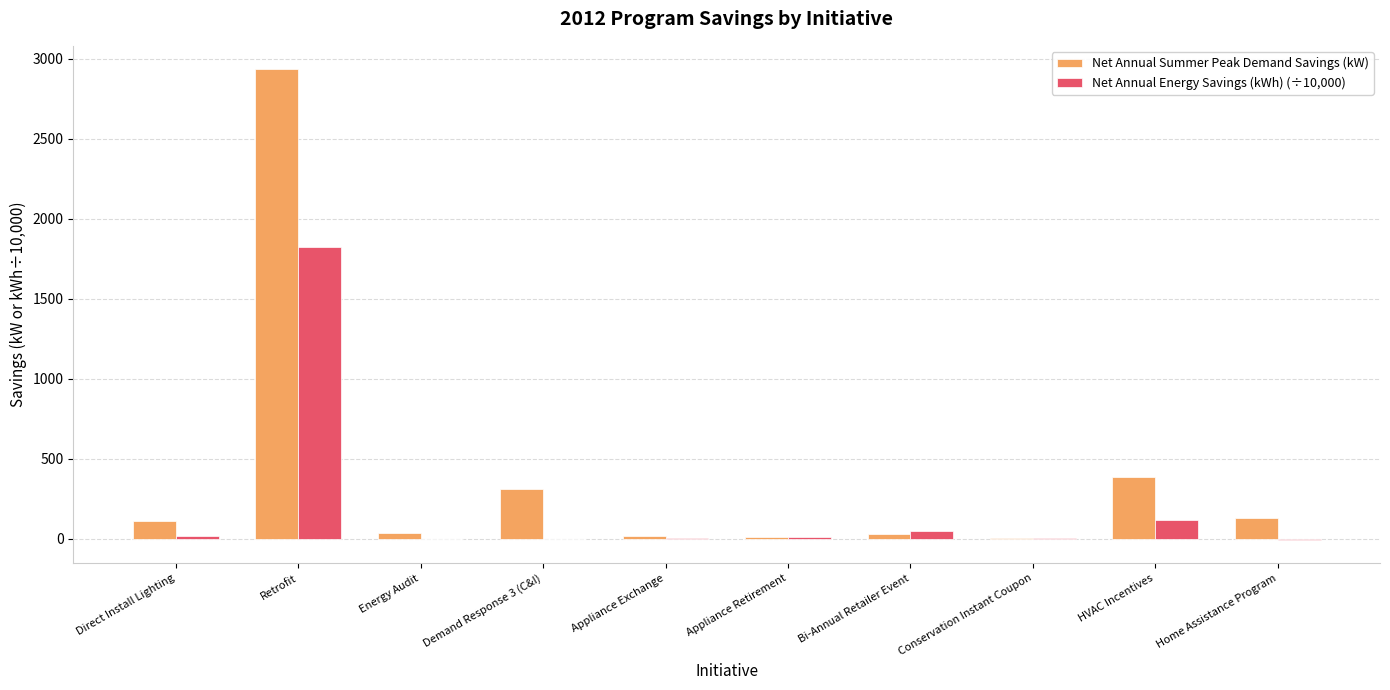

At which category is the sum across all series the highest?

Retrofit